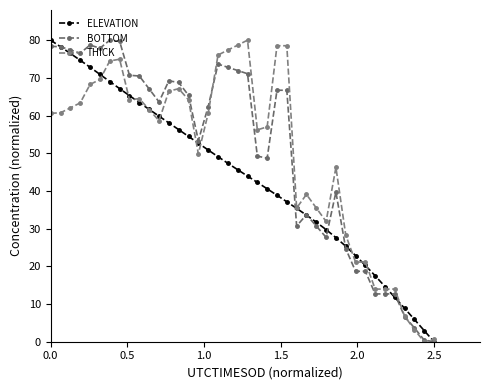

How many interior local peaks does the THICK series have?

6